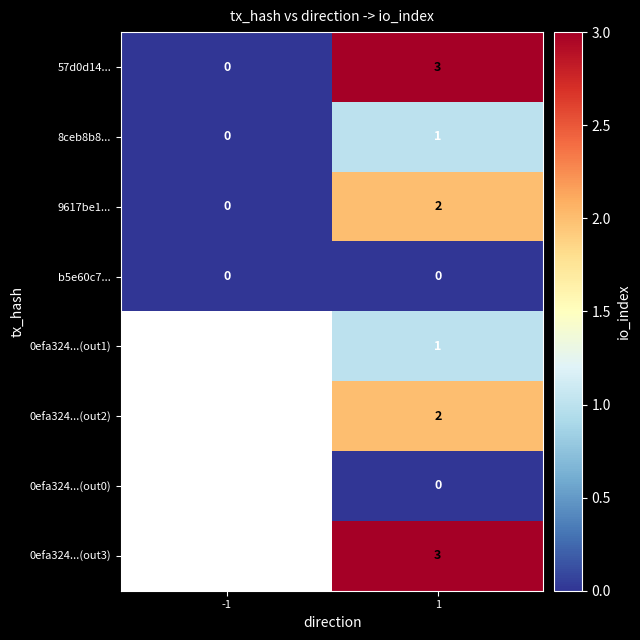

Which series has the widest spread of values?

57d0d14...